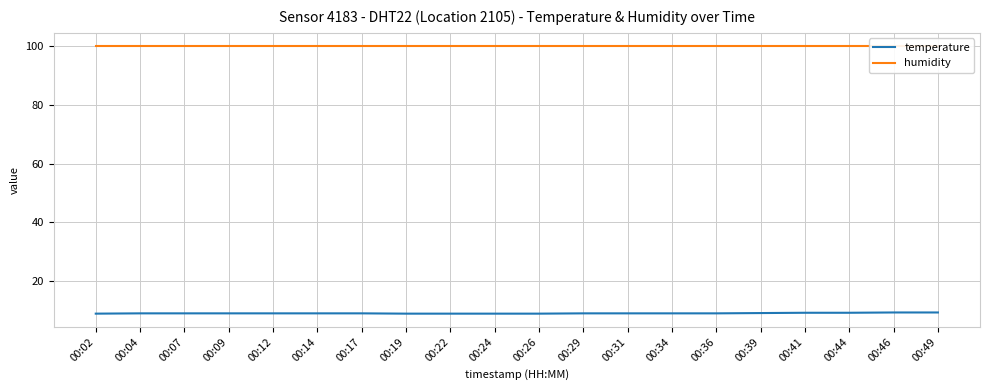

What is the greatest value displayed?

99.9